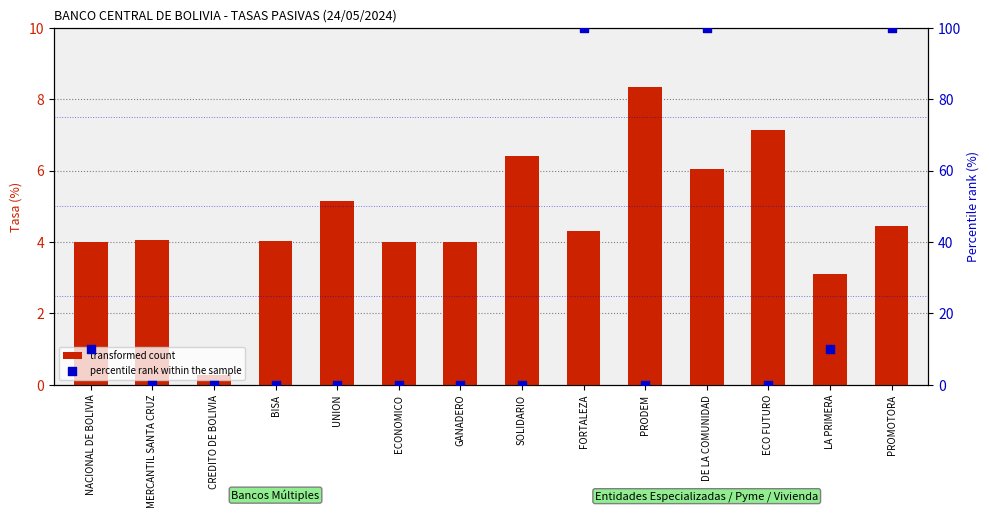

Is the value of percentile rank within the sample at SOLIDARIO greater than the value of transformed count at ECONOMICO?

No